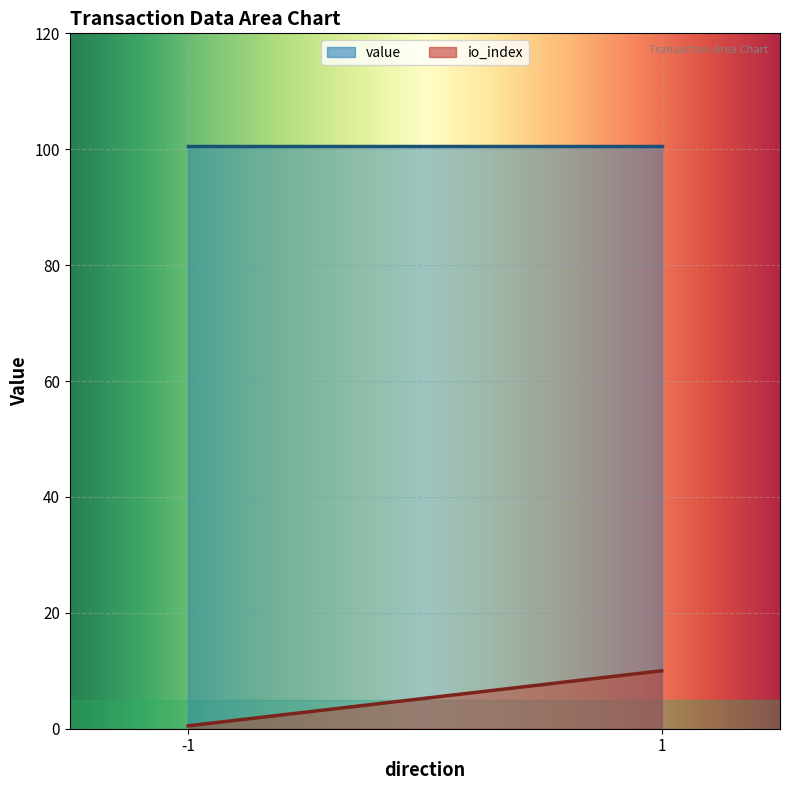

Is it true that value equals 21.9 at 1?

False